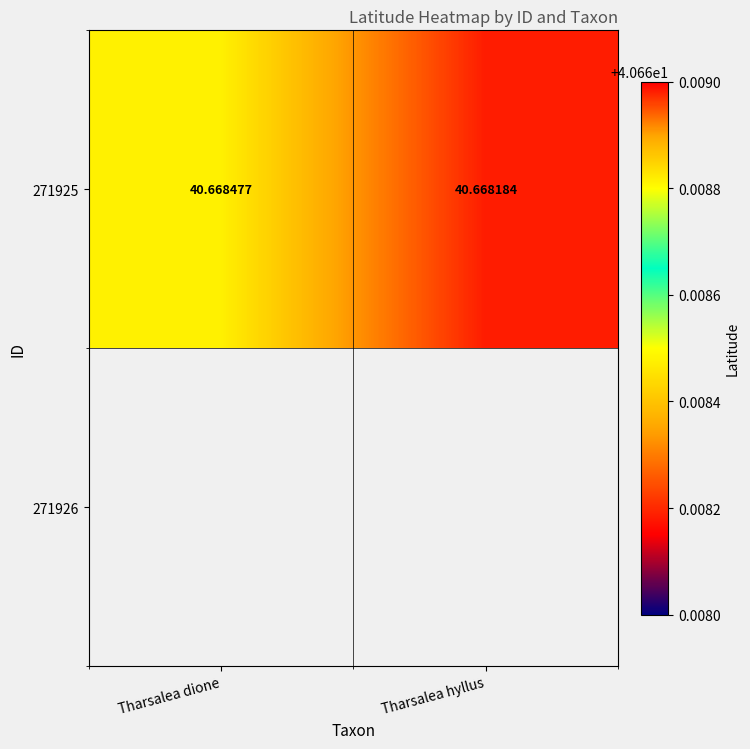

Rank the categories by value from lowest to highest.

Tharsalea hyllus, Tharsalea dione